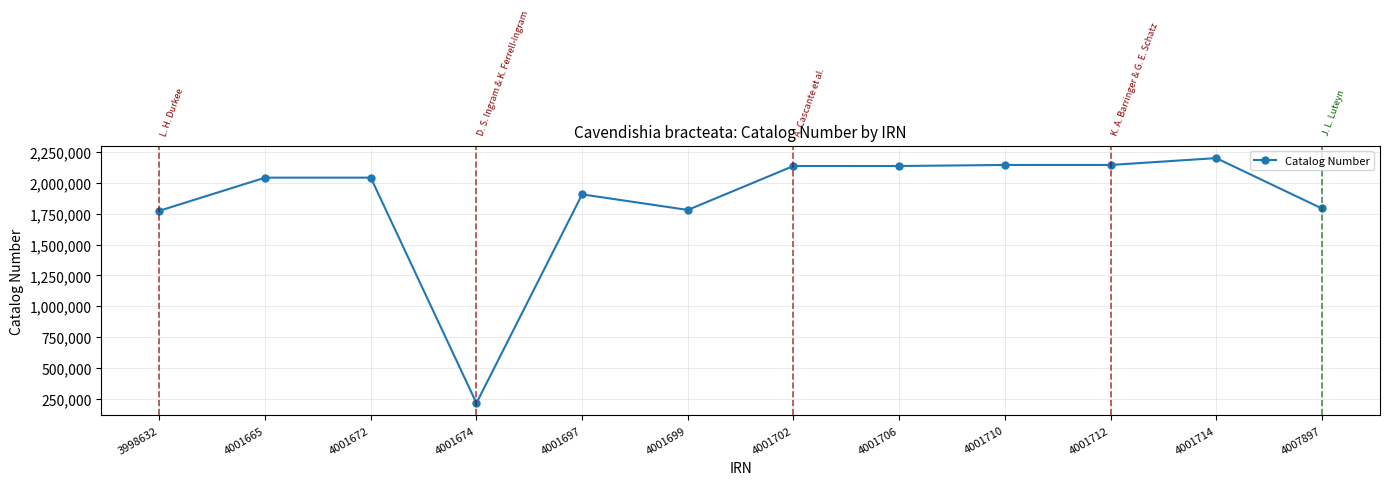

What is the change in value from 3998632 to 4001706?

+363121